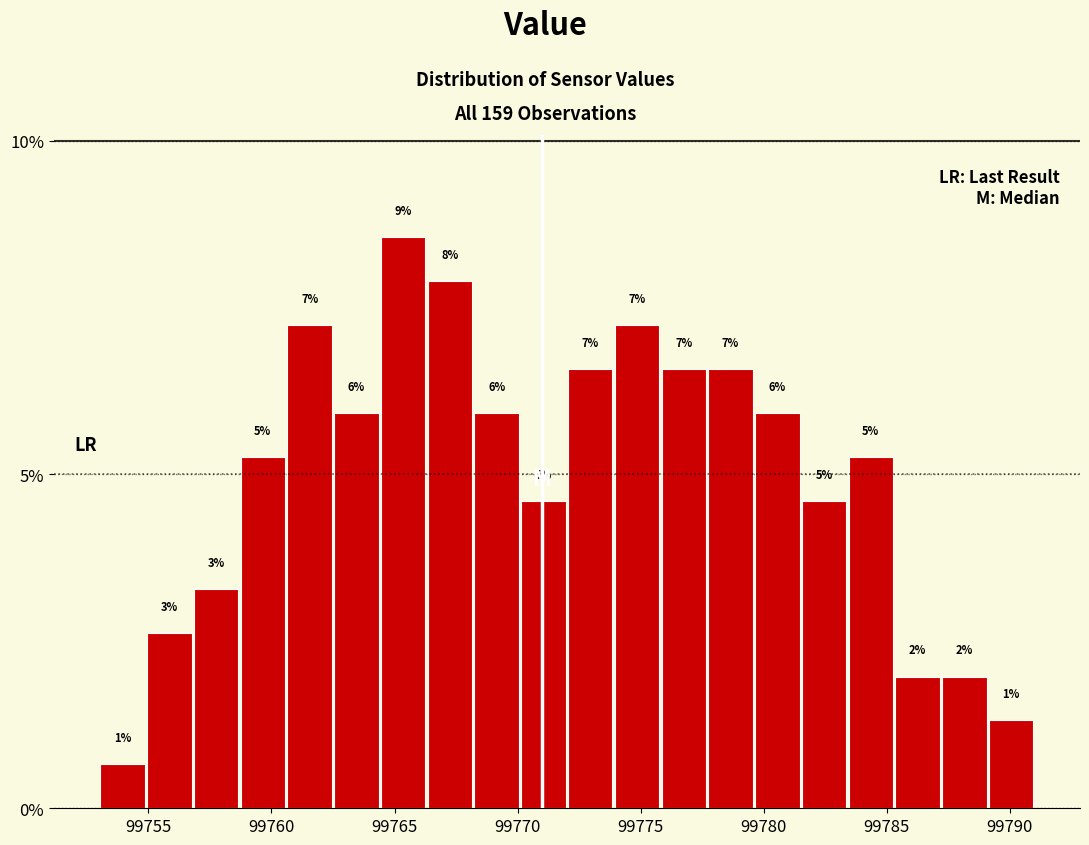

Read against the x-axis, roughly where is the centre of the tallest bar?

99765.5